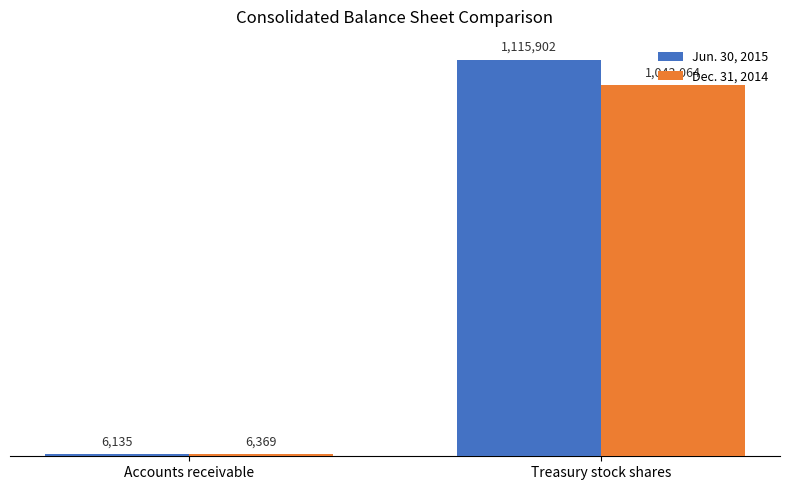

What are all the series names shown in the legend?

Jun. 30, 2015, Dec. 31, 2014